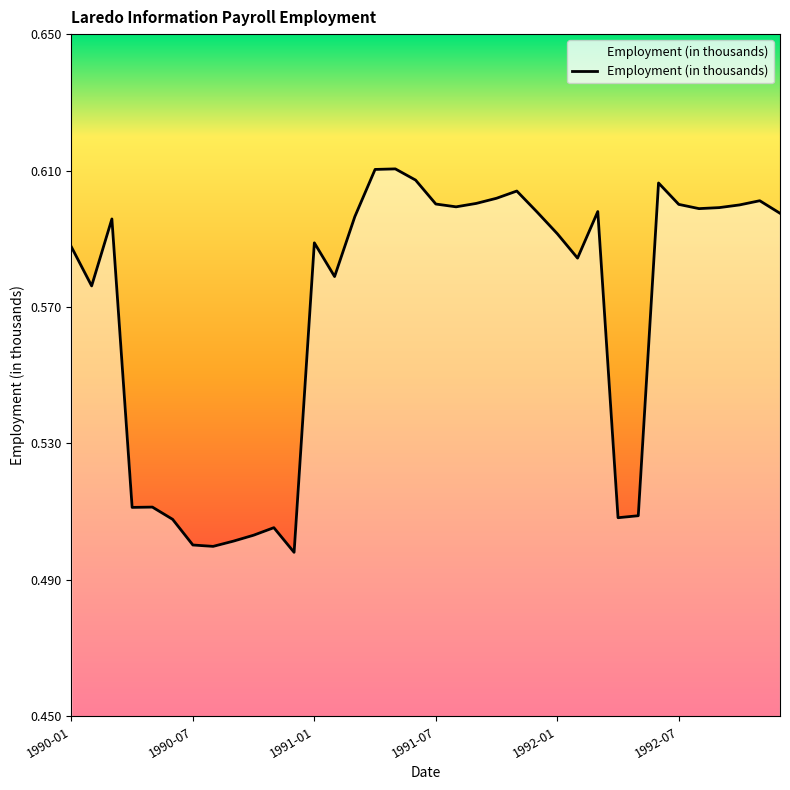

True or false: the data shows 0.9 at 1992-07.

False